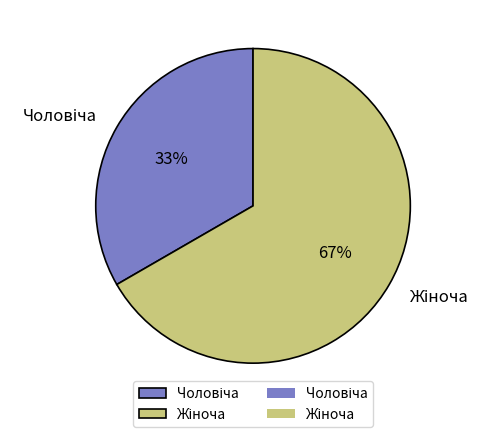

Is there a majority slice in this chart?

Yes